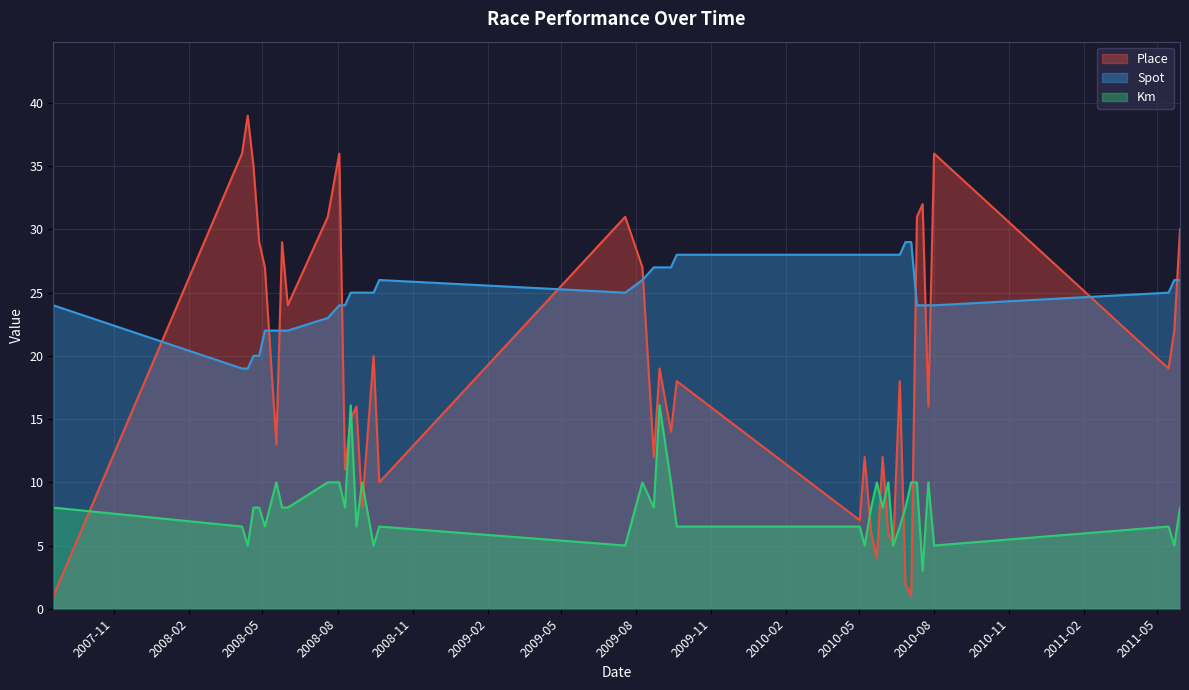

True or false: Km and Spot intersect in this chart.

False